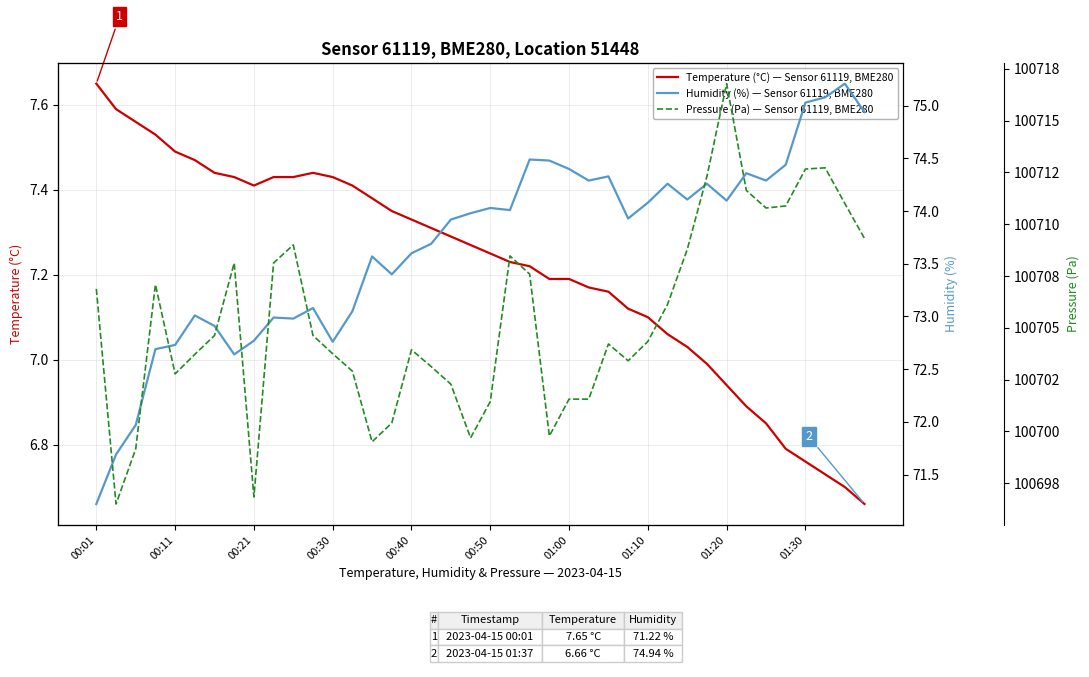

Reading left to right, what are all the values shown in this chart?

Temperature (°C) — Sensor 61119, BME280: 7.7	7.6	7.6	7.5	7.5	7.5	7.4	7.4	7.4	7.4	7.4	7.4	7.4	7.4	7.4	7.3	7.3	7.3	7.3	7.3	7.2	7.2	7.2	7.2	7.2	7.2	7.2	7.1	7.1	7.1	7.0	7.0	6.9	6.9	6.8	6.8	6.8	6.7	6.7	6.7
Humidity (%) — Sensor 61119, BME280: 71.2	71.7	72.0	72.7	72.7	73.0	72.9	72.6	72.8	73.0	73.0	73.1	72.8	73.0	73.6	73.4	73.6	73.7	73.9	74.0	74.0	74.0	74.5	74.5	74.4	74.3	74.3	73.9	74.1	74.3	74.1	74.3	74.1	74.4	74.3	74.4	75.0	75.1	75.2	74.9
Pressure (Pa) — Sensor 61119, BME280: 100706.9	100696.5	100699.2	100707.1	100702.8	100703.7	100704.6	100708.1	100696.8	100708.1	100709.0	100704.6	100703.8	100702.9	100699.5	100700.4	100703.9	100703.1	100702.3	100699.7	100701.4	100708.5	100707.6	100699.8	100701.6	100701.6	100704.2	100703.4	100704.3	100706.1	100708.8	100712.3	100716.8	100711.6	100710.8	100710.9	100712.7	100712.7	100711.0	100709.3